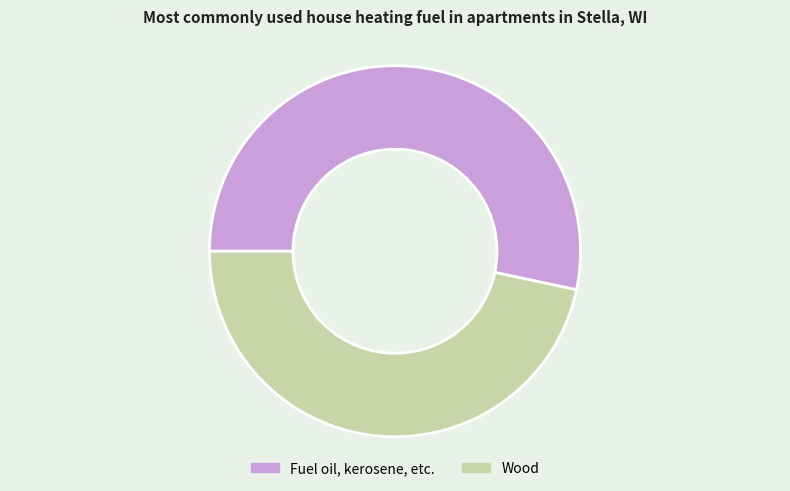

How many slices are in this pie chart?

2